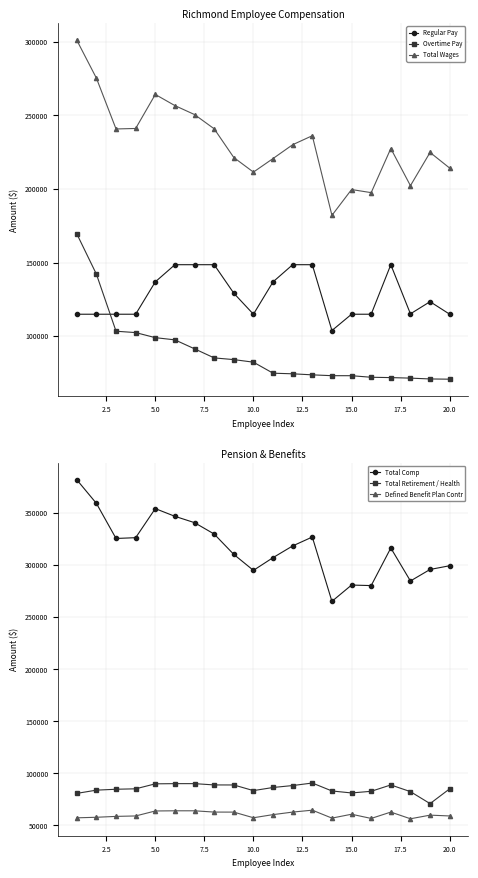

Is this an area chart (filled region under the line)?

No